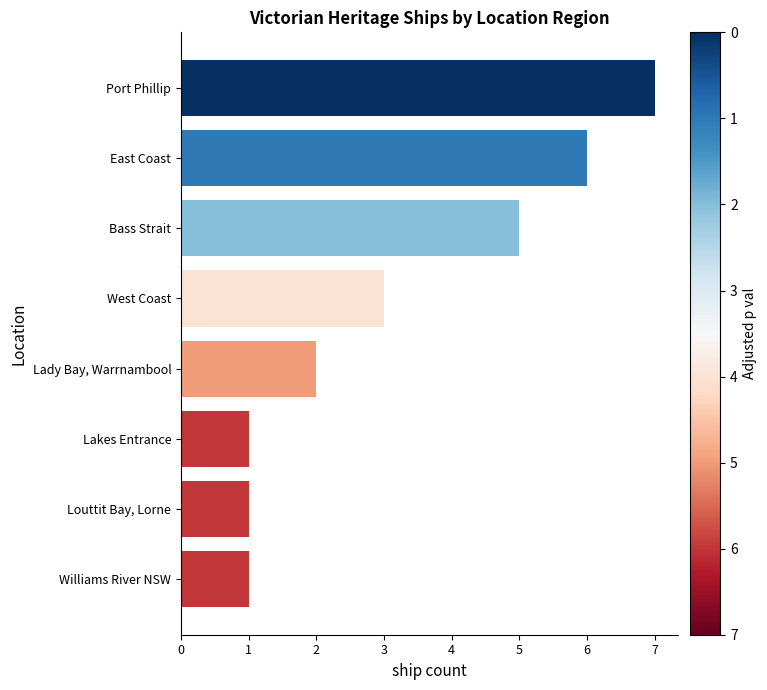

At which category does the chart reach its peak across all series?

Port Phillip